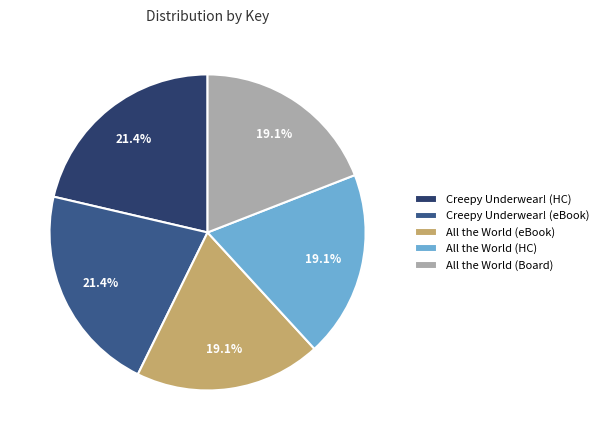

Approximately how many times larger is the value at All the World (Board) compared to All the World (HC)?

1.0